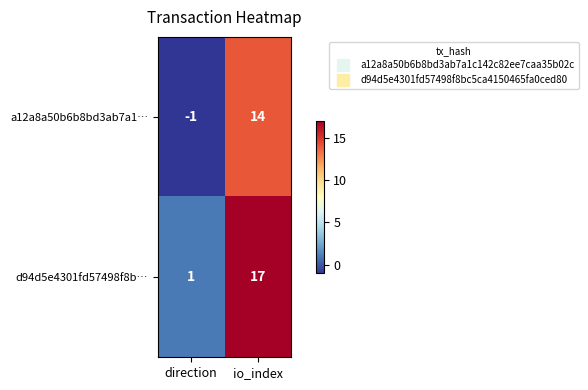

Reading left to right, what are all the values shown in this chart?

a12a8a50b6b8bd3ab7a1…: direction=-1	io_index=14
d94d5e4301fd57498f8b…: direction=1	io_index=17